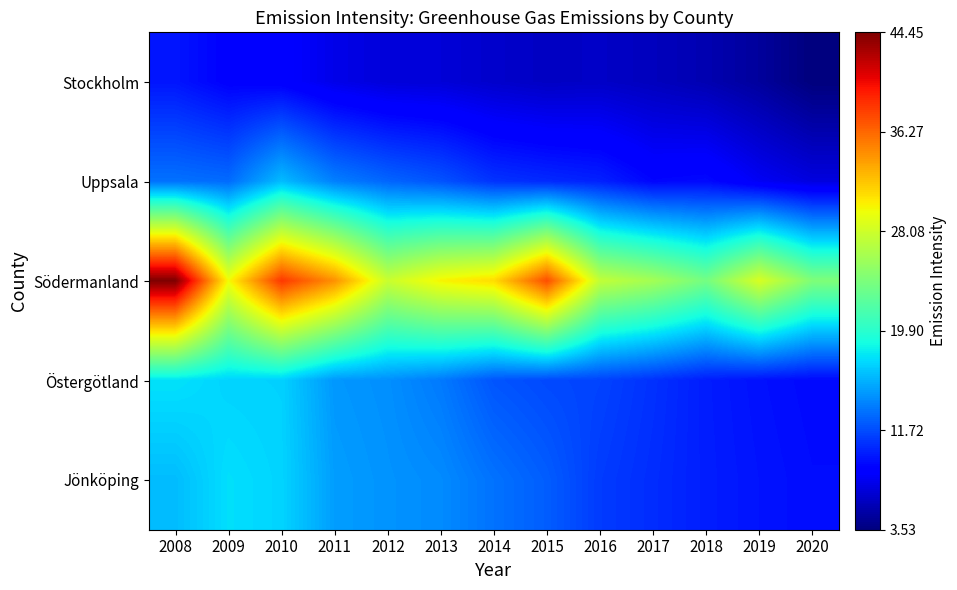

What is the minimum value shown in the chart?

3.5